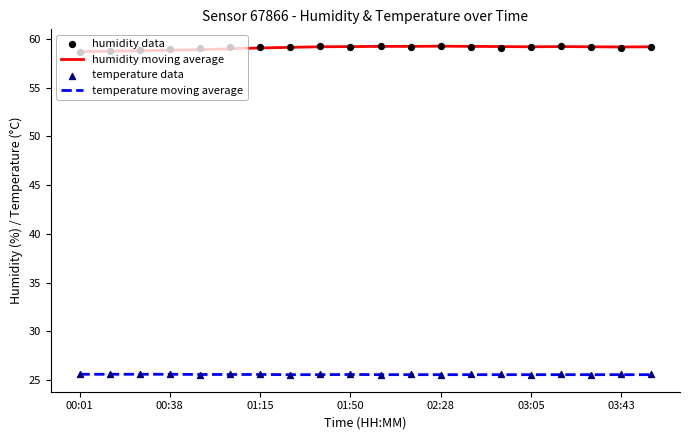

Which series has the largest Y range (max minus min)?

humidity data